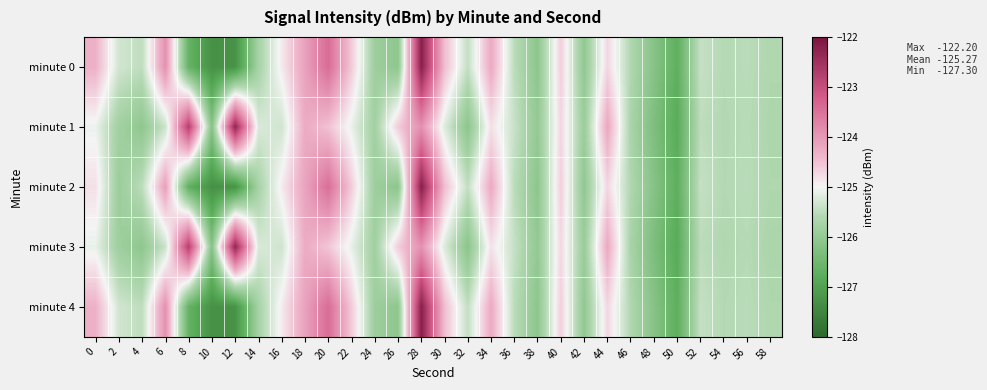

What is the smallest value displayed?

-127.3